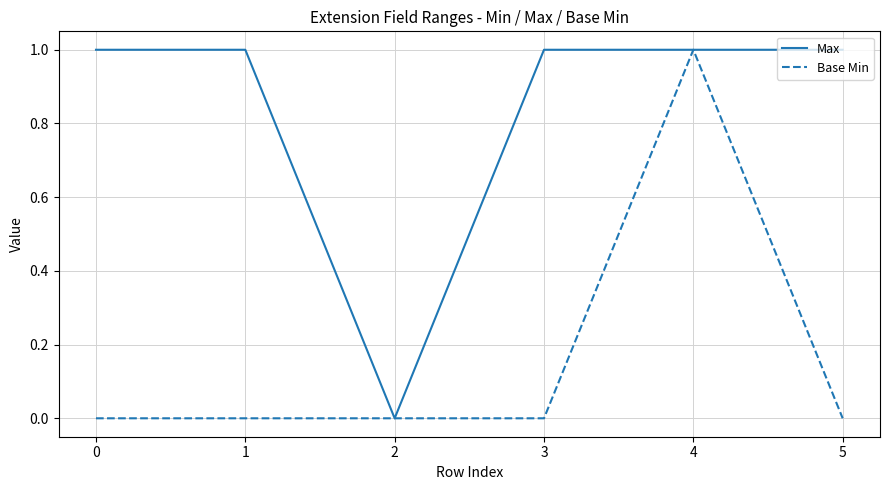

Reading left to right, list all the values displayed in this chart.

Max: 1	1	0	1	1	1
Base Min: 0	0	0	0	1	0